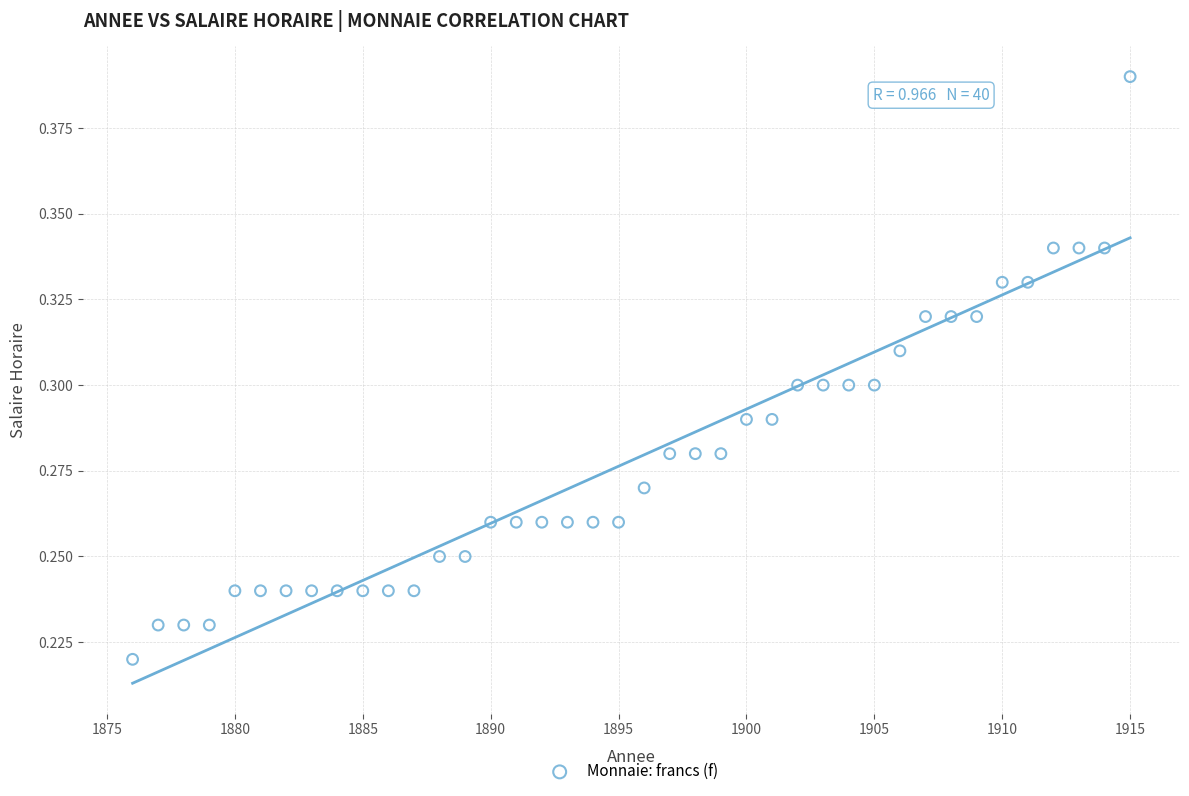

What is the range of X values (max minus min)?

39.0